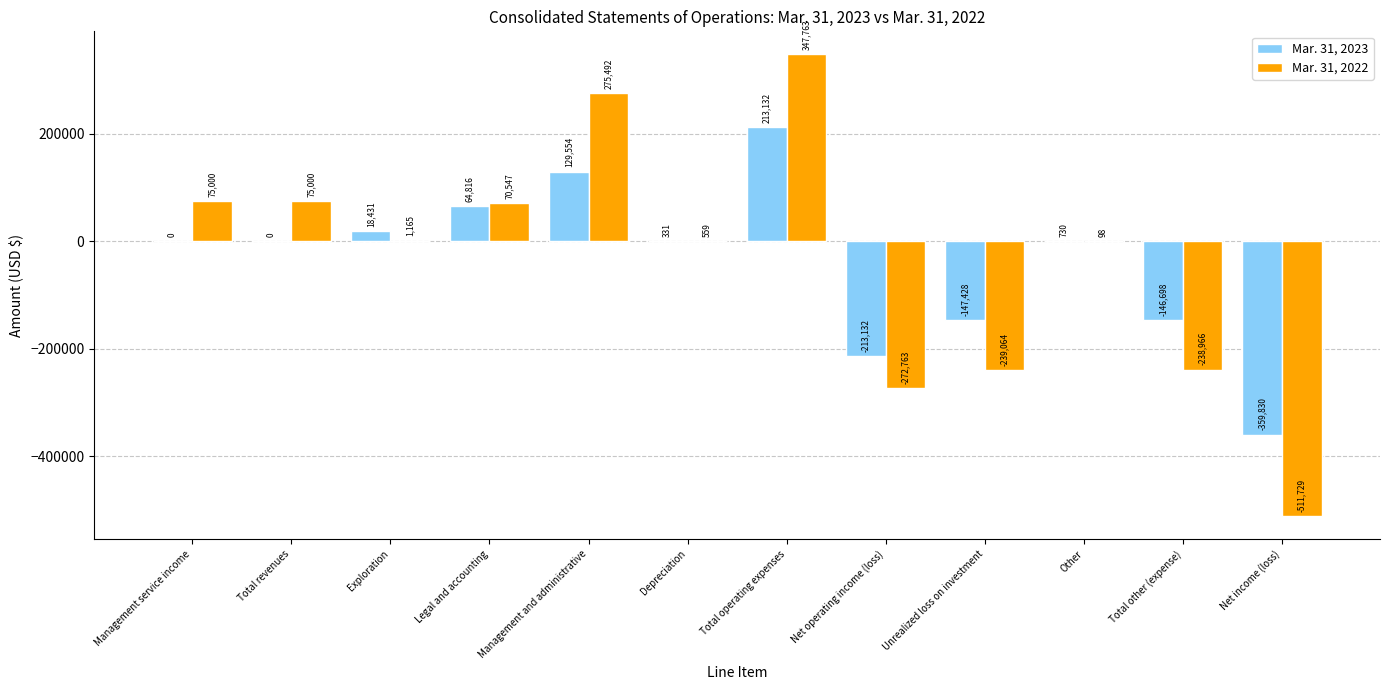

At which category is the sum across all series the highest?

Total operating expenses